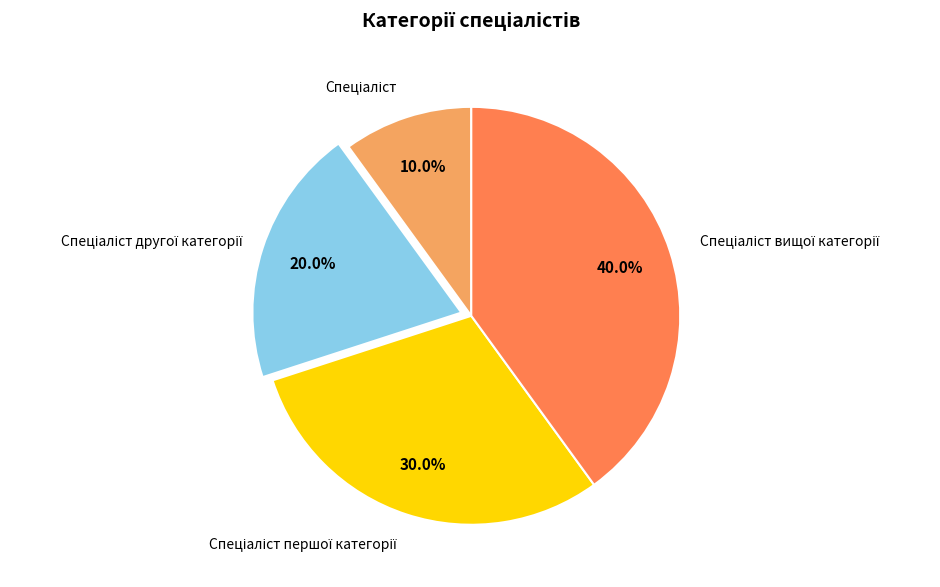

Does any single category account for the majority?

No